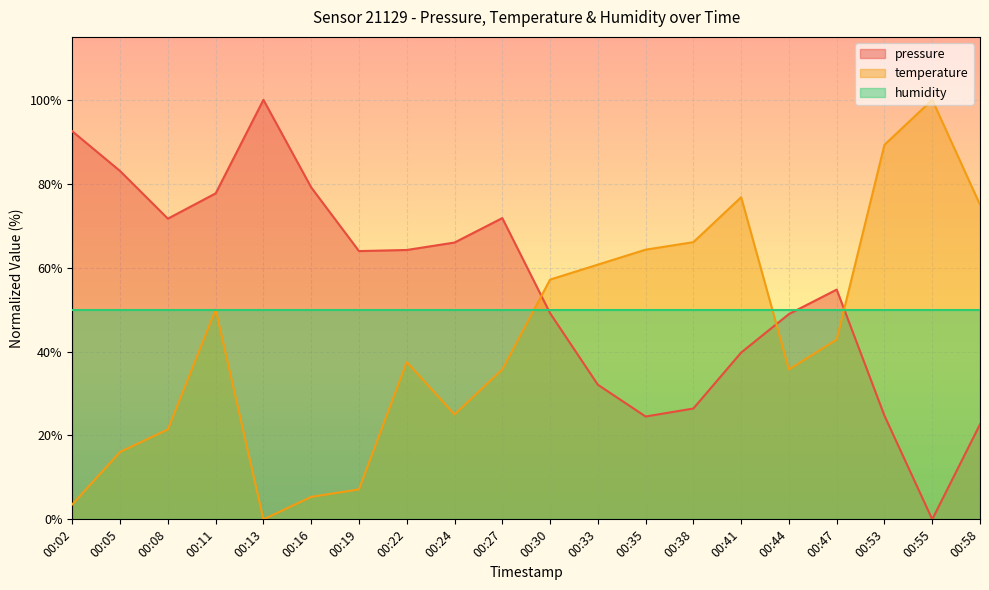

What is the sum of the temperature values at 00:44 and 00:55?

135.7